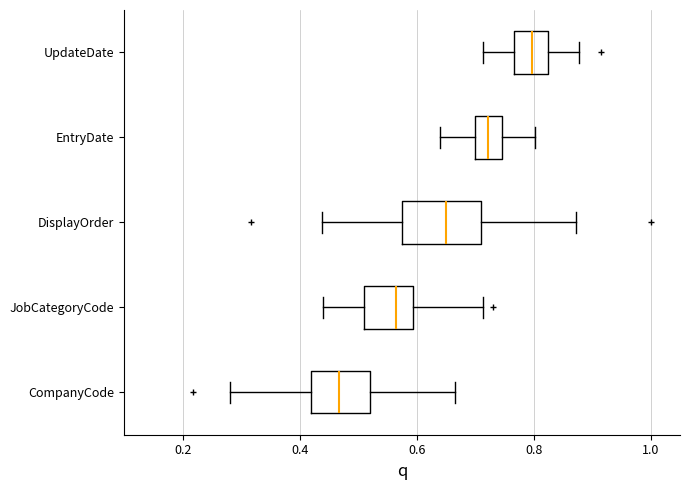

Reading bottom to top, read every box against the x-axis: the position of its median line, the range the box covers, and the ends of its whiskers. The values are not printed on the chart, so give them approximately, as read against the axis.

CompanyCode: median 0.46, box 0.42 to 0.52, whiskers 0.28 to 0.66
JobCategoryCode: median 0.56, box 0.50 to 0.60, whiskers 0.44 to 0.72
DisplayOrder: median 0.64, box 0.58 to 0.72, whiskers 0.44 to 0.88
EntryDate: median 0.72, box 0.70 to 0.74, whiskers 0.64 to 0.80
UpdateDate: median 0.80, box 0.76 to 0.82, whiskers 0.72 to 0.88